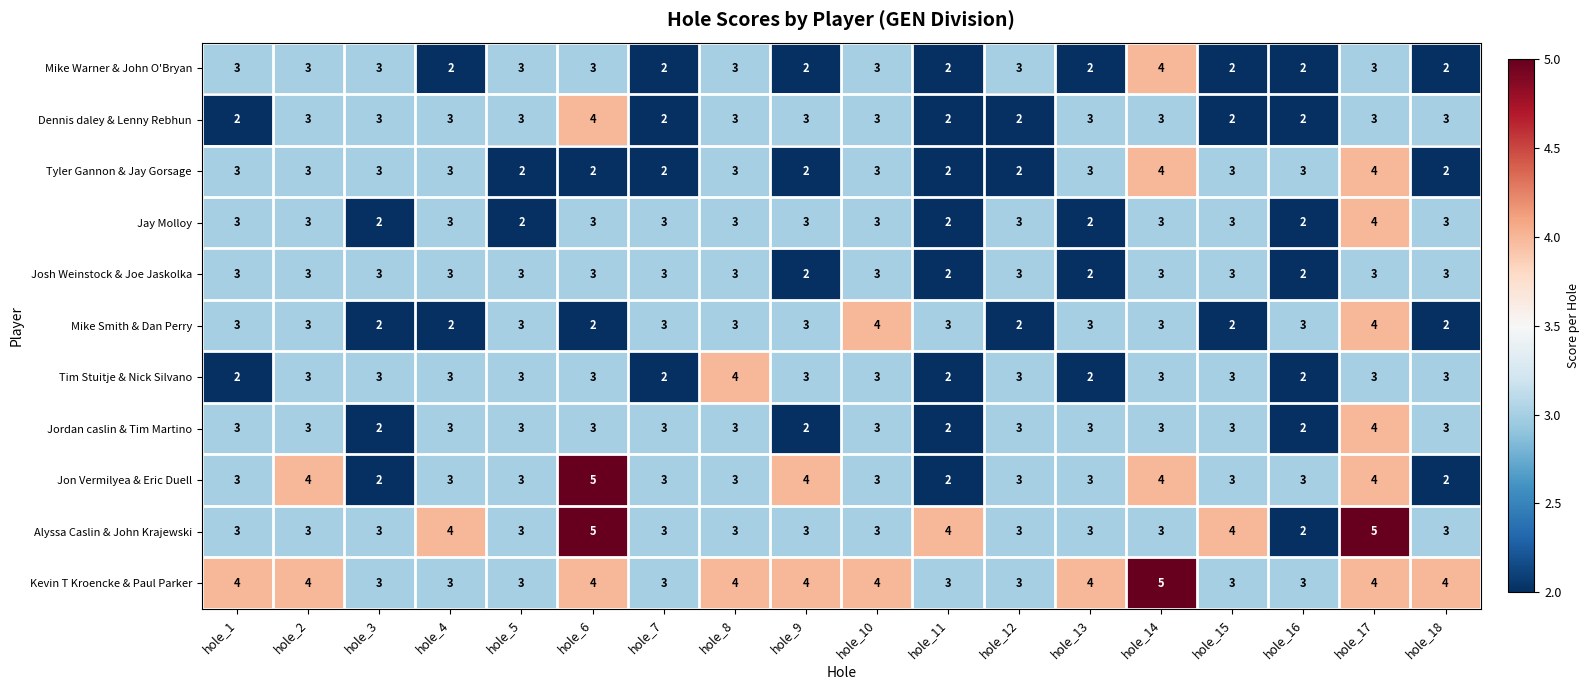

Count the Jordan caslin & Tim Martino values in the range 3 to 4.

14